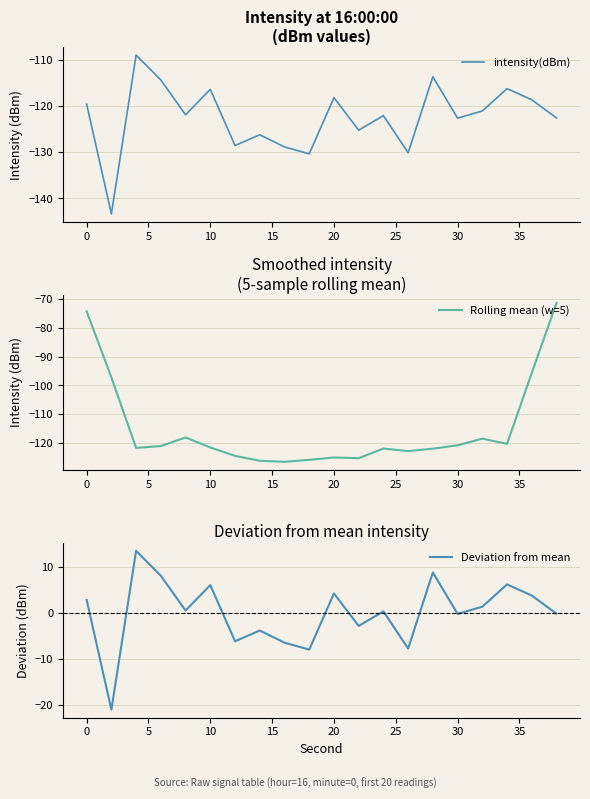

What is the lowest value of the intensity(dBm) series?

-143.4